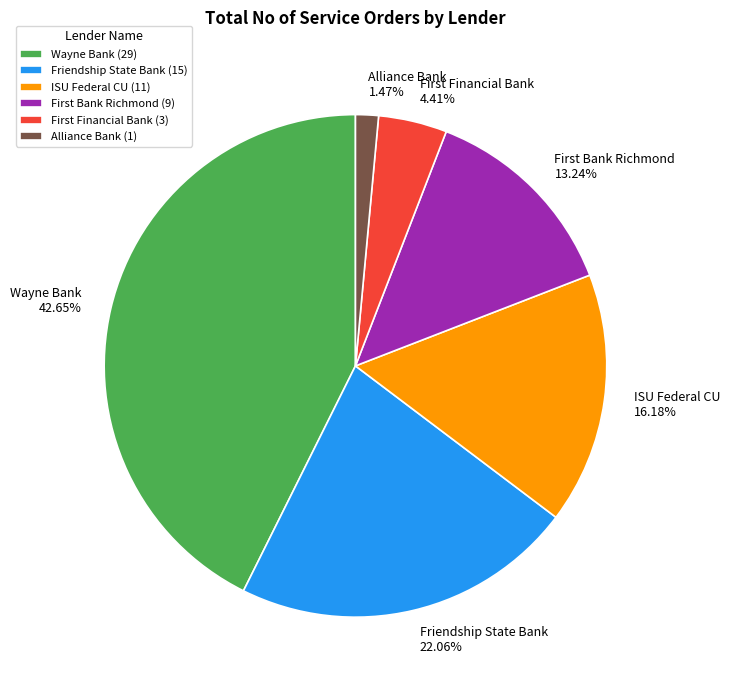

To the nearest percent, what is the difference between the largest and smallest slice percentages?

41%